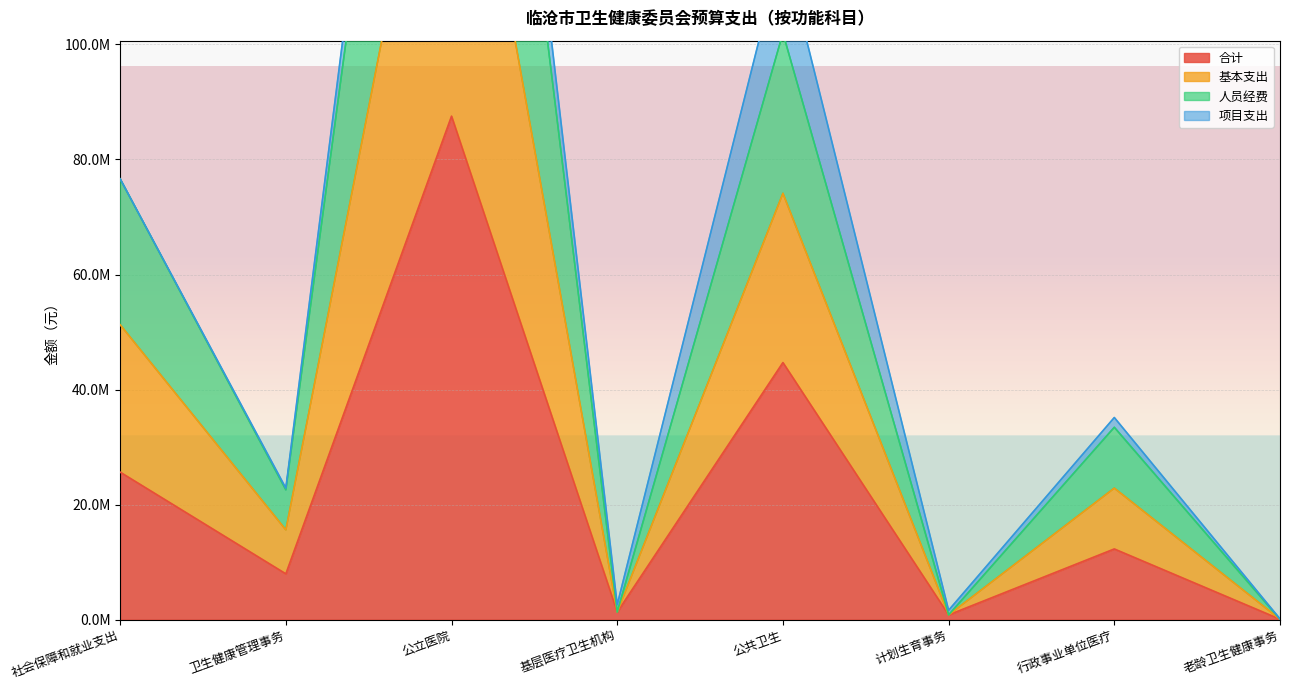

True or false: 人员经费 has a value of 60000.0 at 老龄卫生健康事务.

True